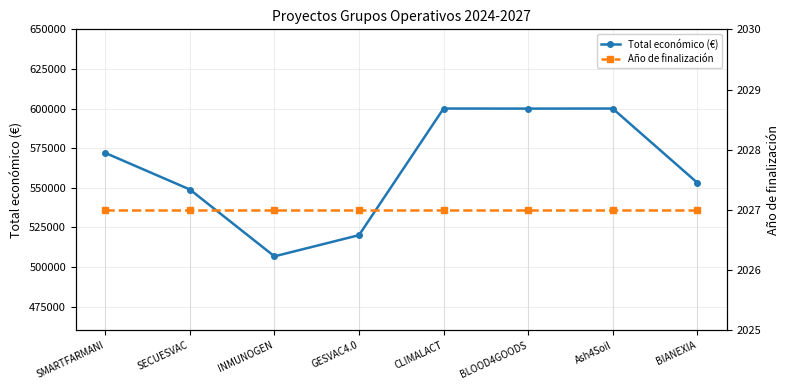

What is the maximum value for Total económico (€)?

600000